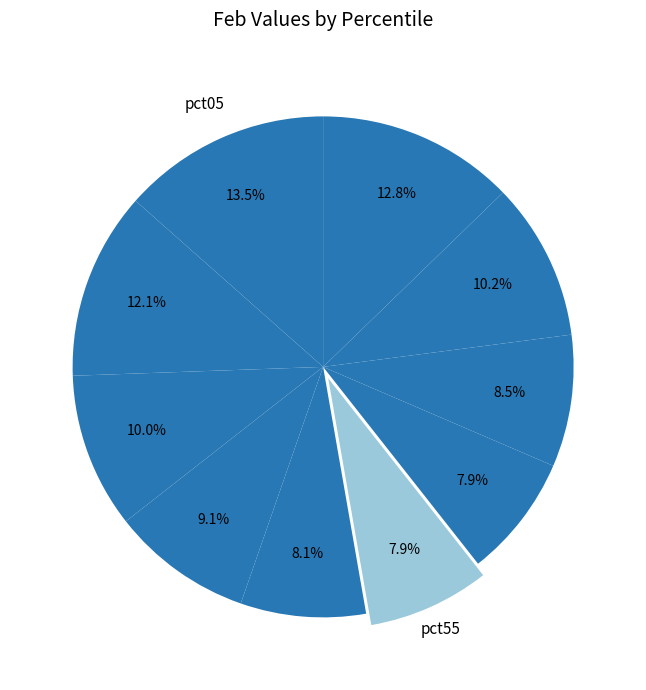

How many slices are in this pie chart?

10